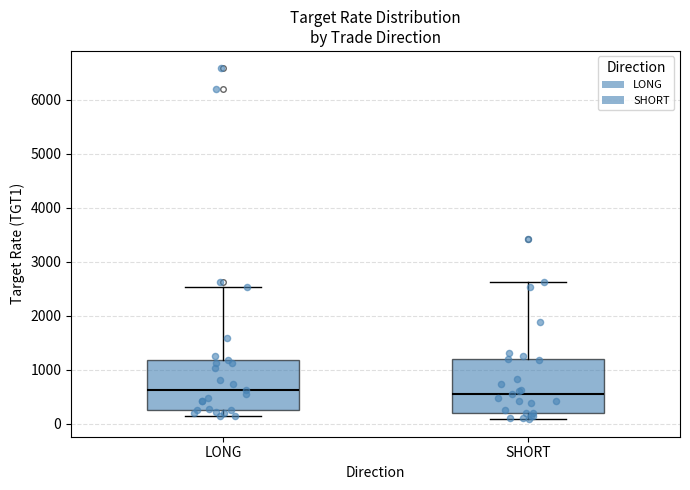

Reading left to right, read every box against the y-axis: the position of its median line, the range the box covers, and the ends of its whiskers. The values are not printed on the chart, so give them approximately, as read against the axis.

LONG: median 600, box 300 to 1200, whiskers 100 to 2500
SHORT: median 600, box 200 to 1200, whiskers 100 to 2600